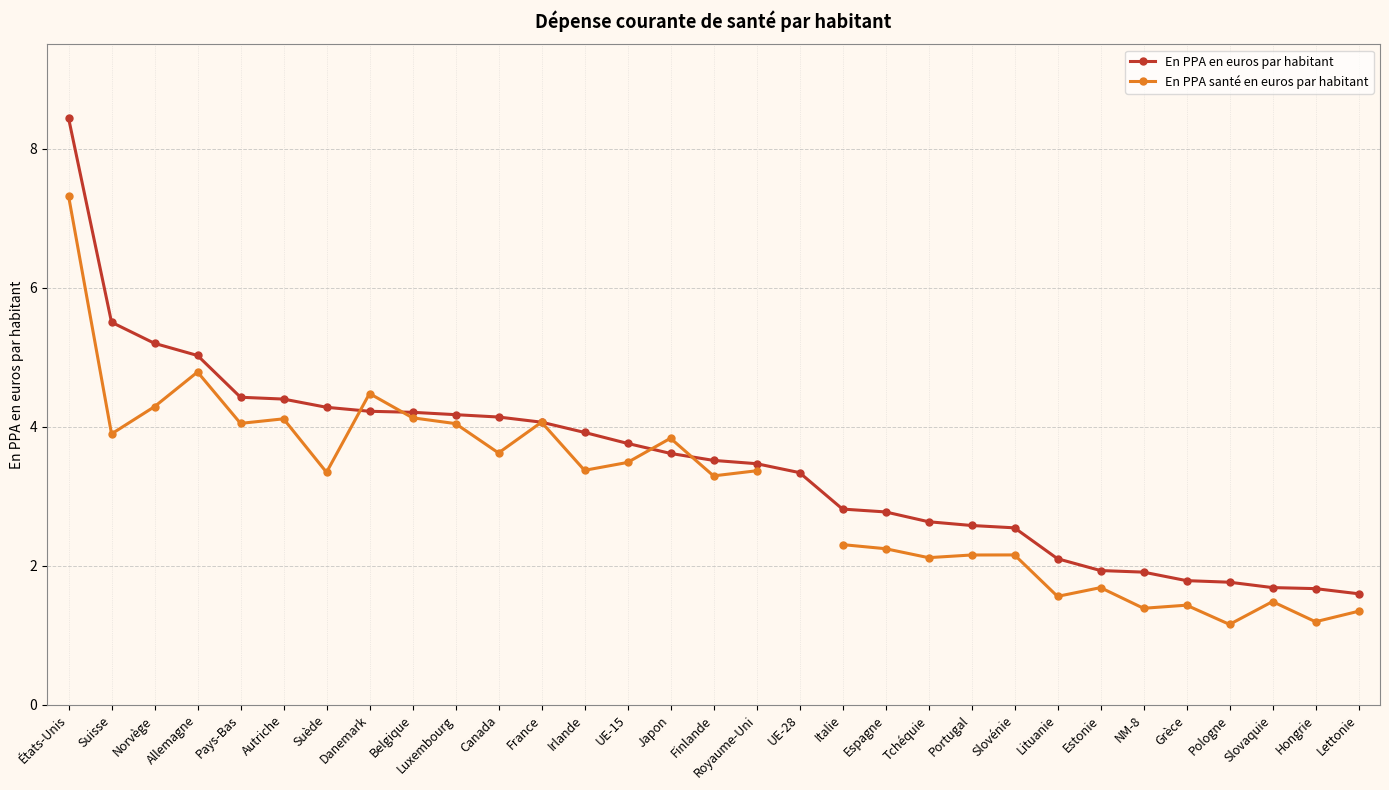

What is the total value across all series at Lettonie?

2.9